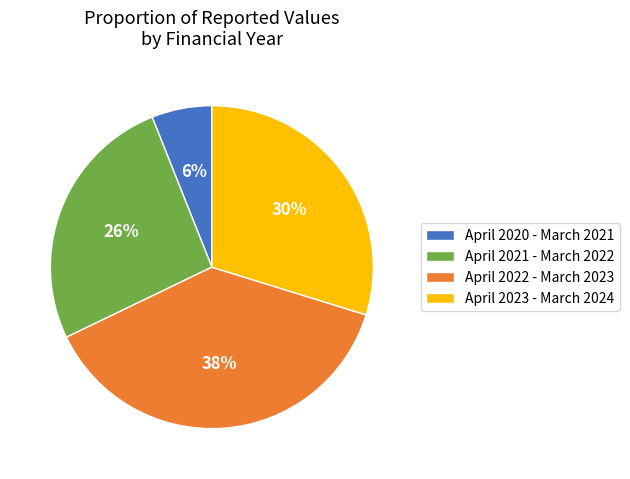

Is there a majority slice in this chart?

No